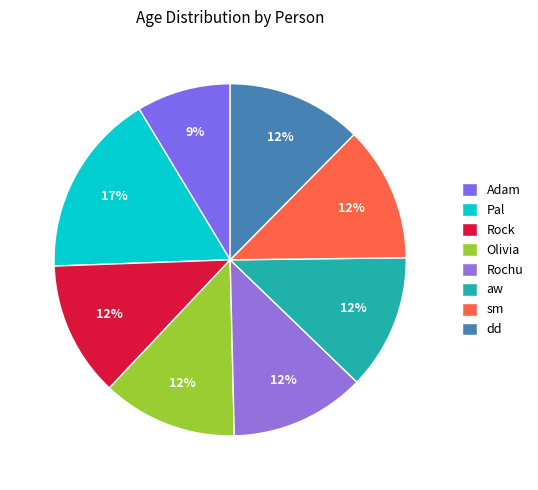

How many slices are in this pie chart?

8